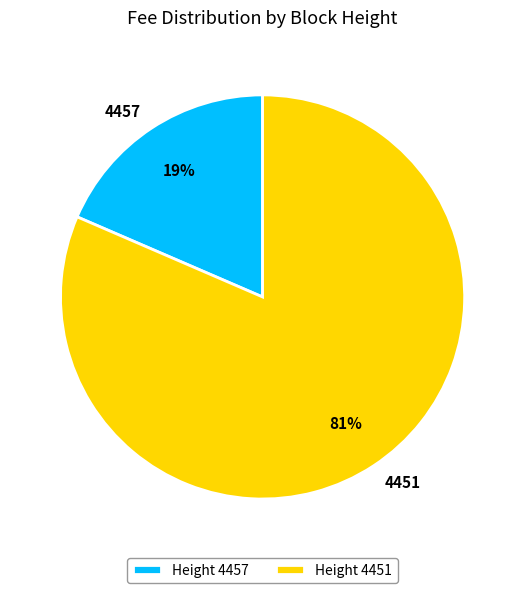

Is there any slice that represents more than half of the pie?

Yes